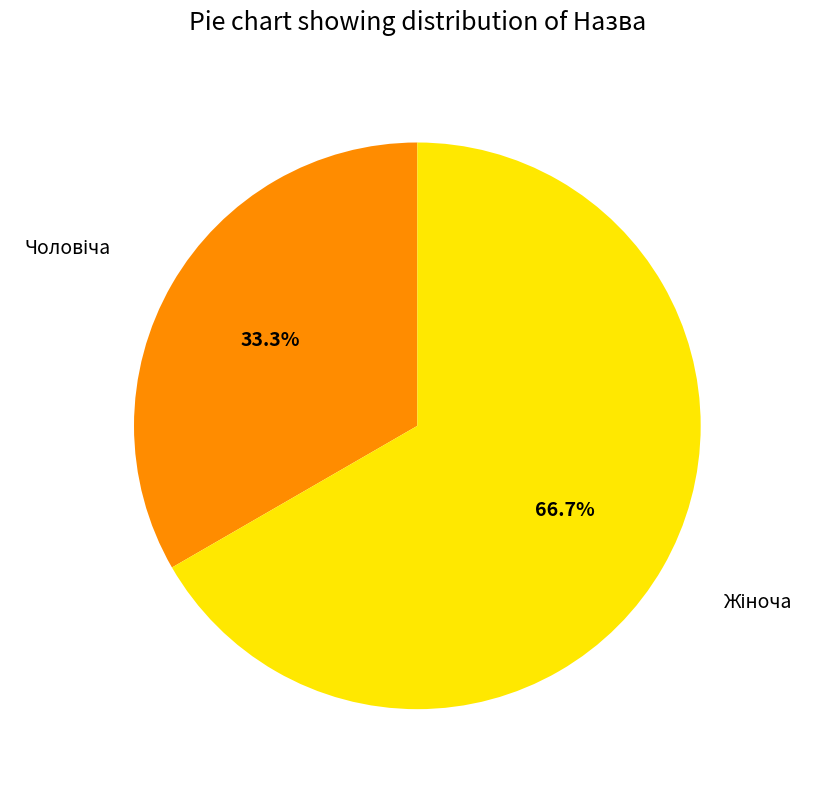

Does any single category account for the majority?

Yes